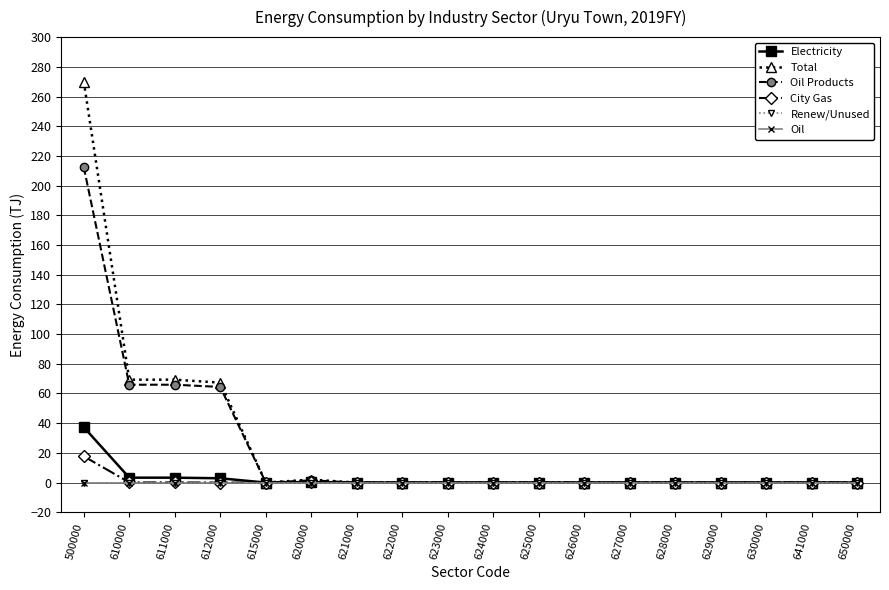

Is this an area chart (filled region under the line)?

No